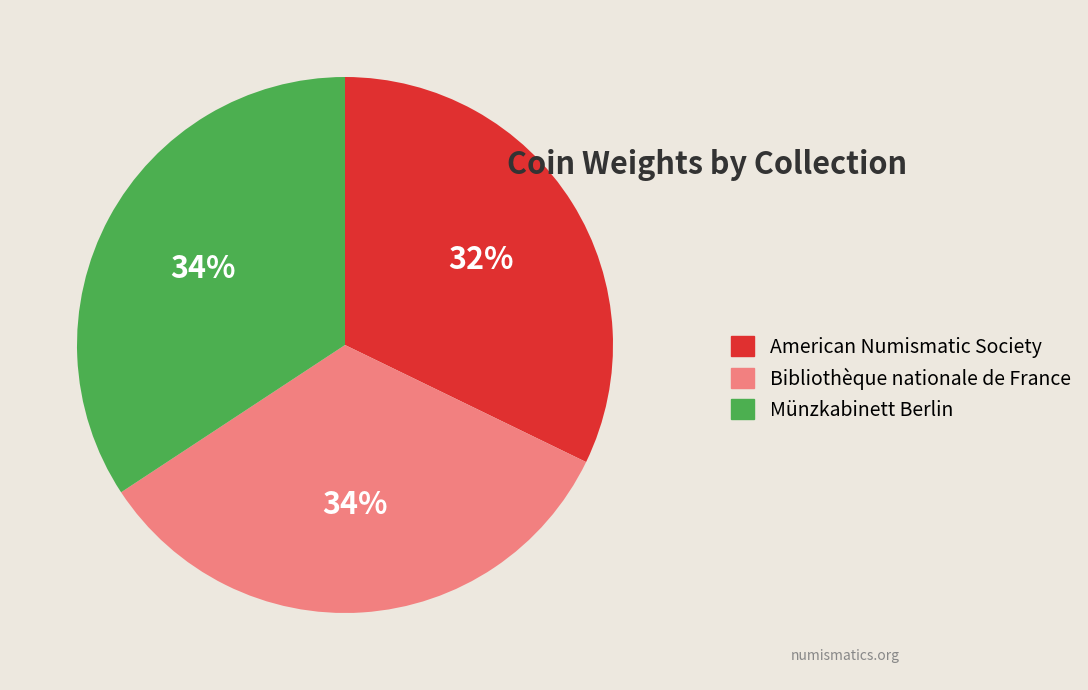

What is the ratio of the value at Bibliothèque nationale de France to the value at Münzkabinett Berlin?

1.0